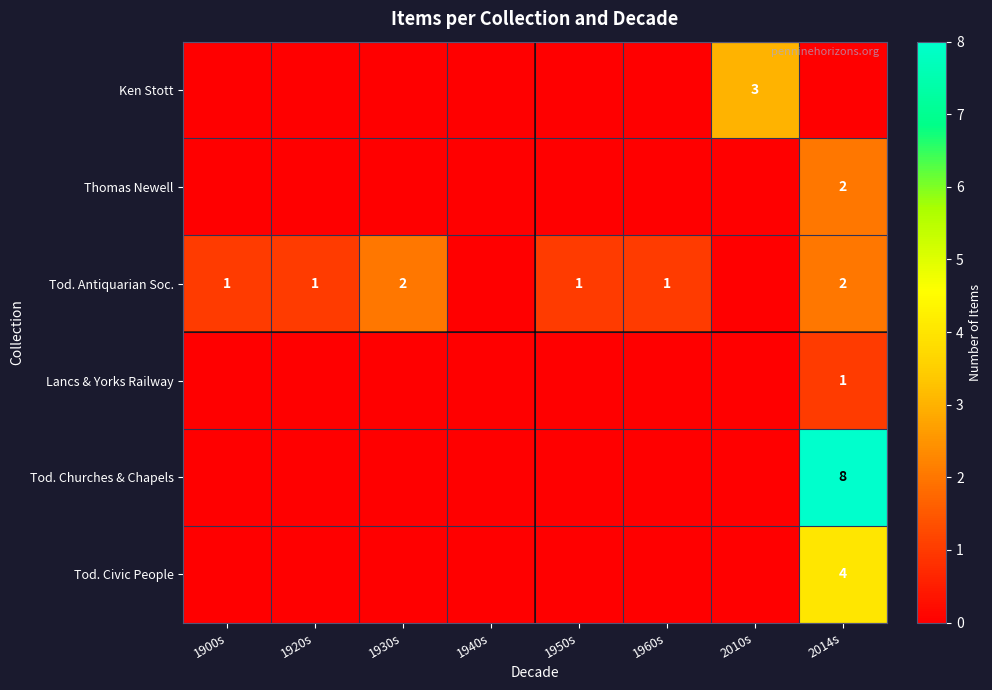

Is the value of Tod. Churches & Chapels at 2014s greater than the value of Tod. Civic People at 2014s?

Yes